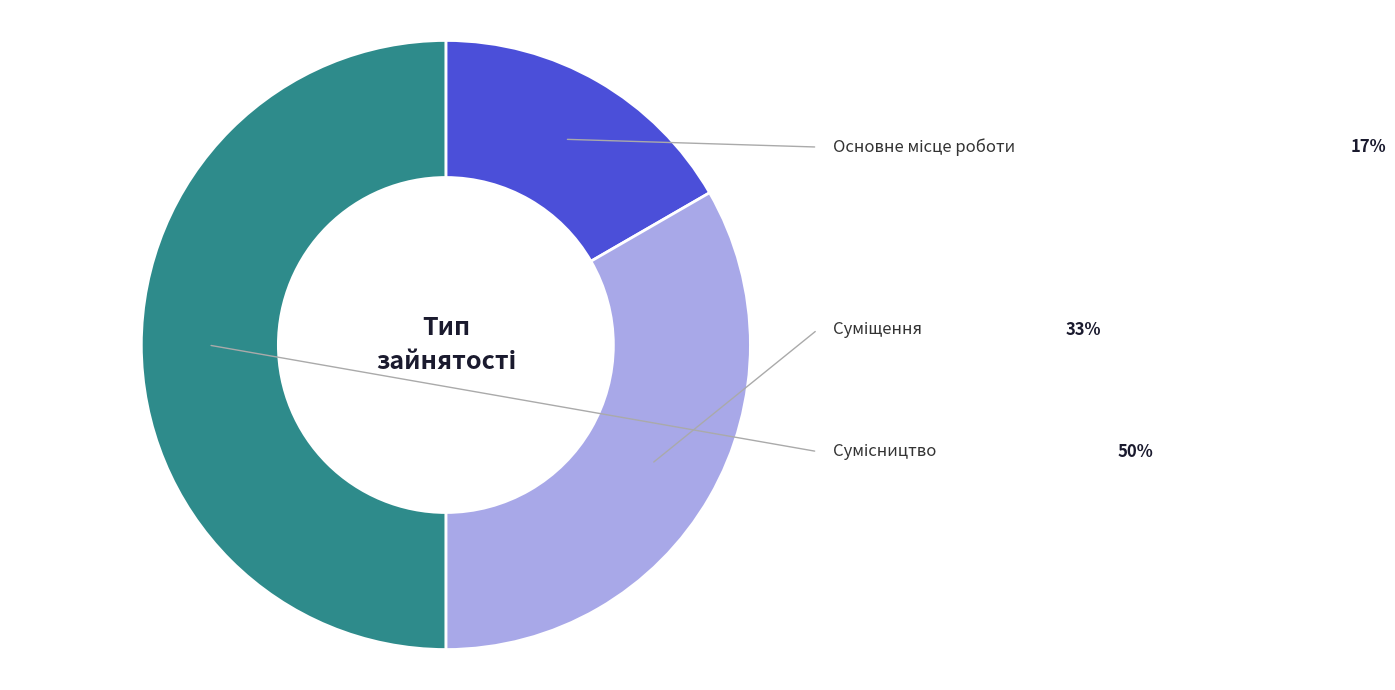

Does Сумісництво account for over 50% of the chart?

No